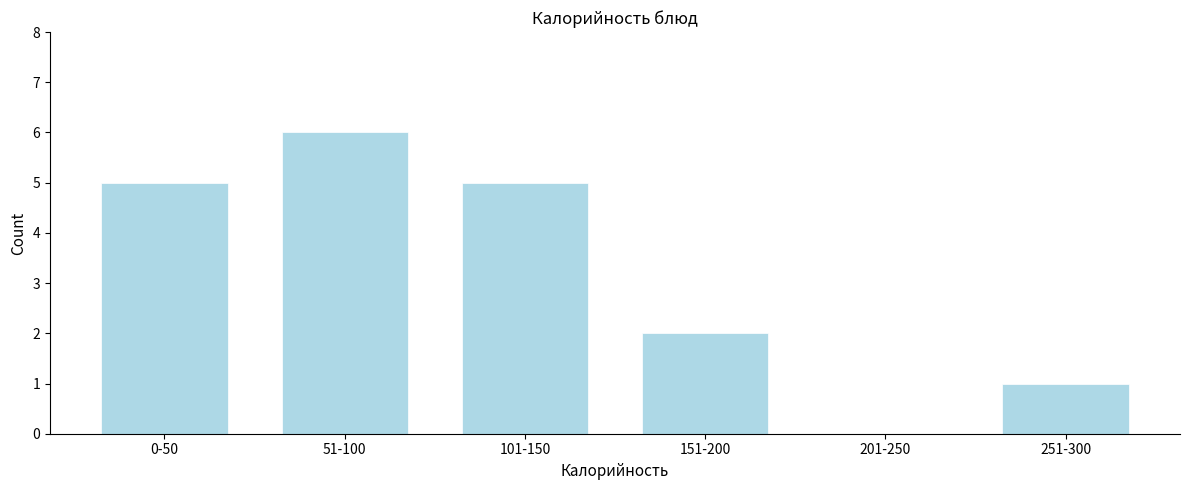

Reading left to right, list all the values displayed in this chart.

0-50=5	51-100=6	101-150=5	151-200=2	201-250=0	251-300=1